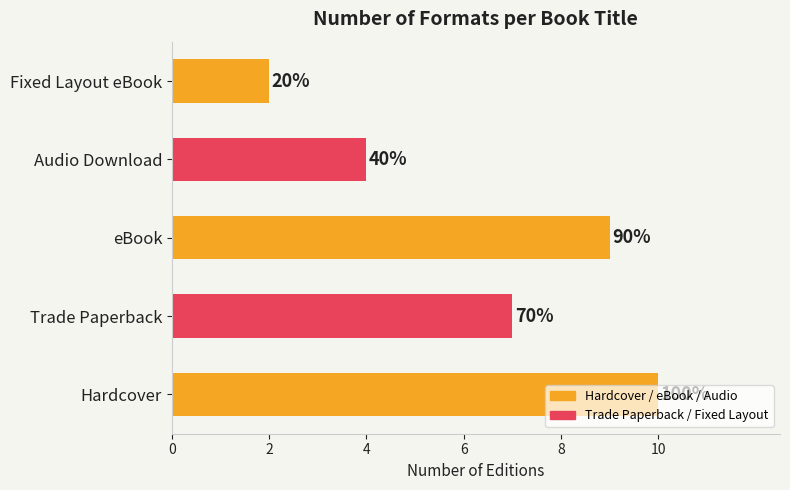

What is the difference between the maximum and minimum values?

8